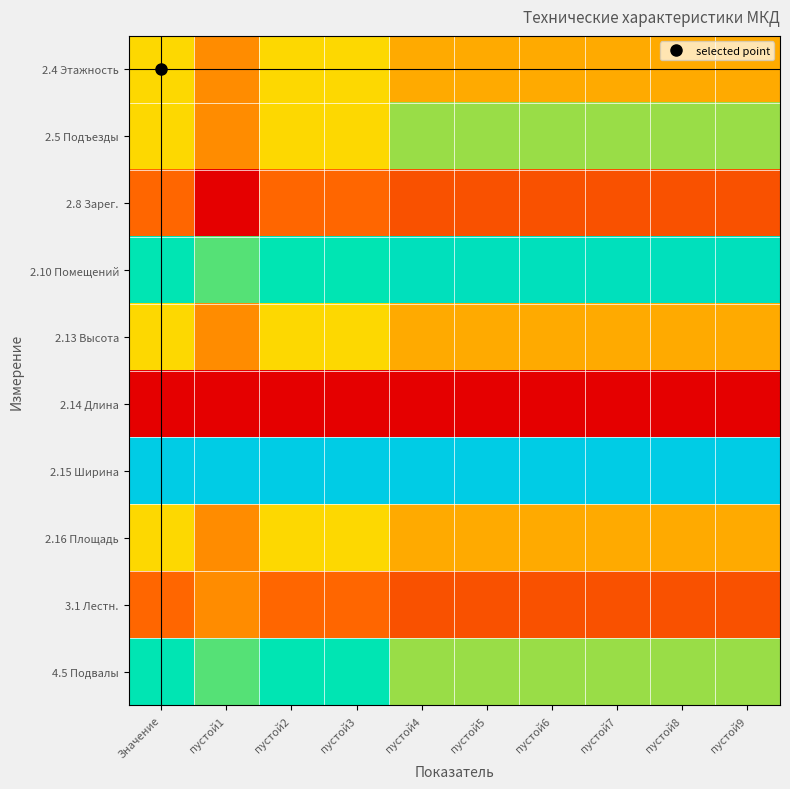

What is the maximum value shown in the chart?

1.0